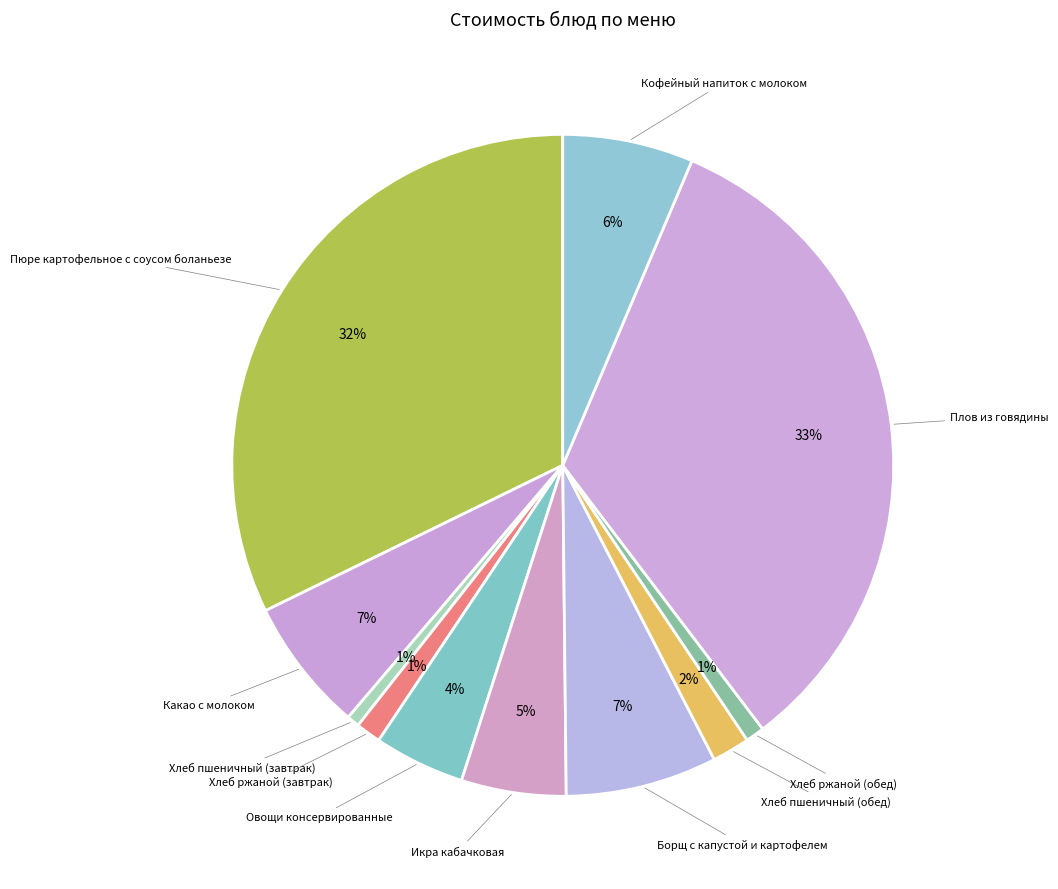

To the nearest percent, what is the average slice percentage?

9%